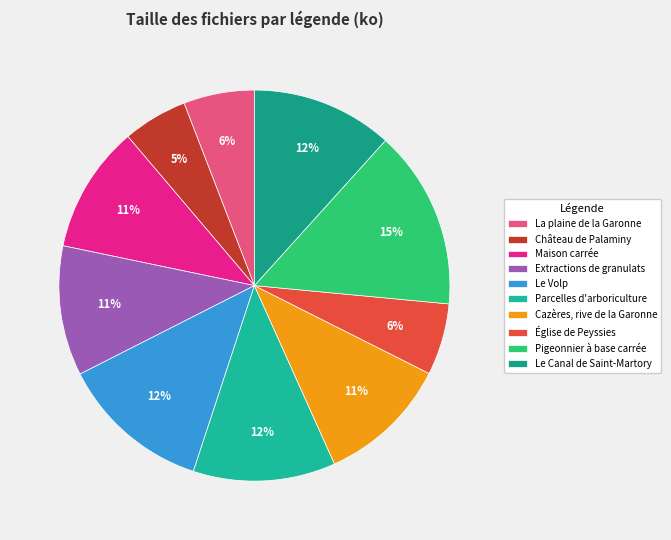

Count the number of slices in the pie.

10